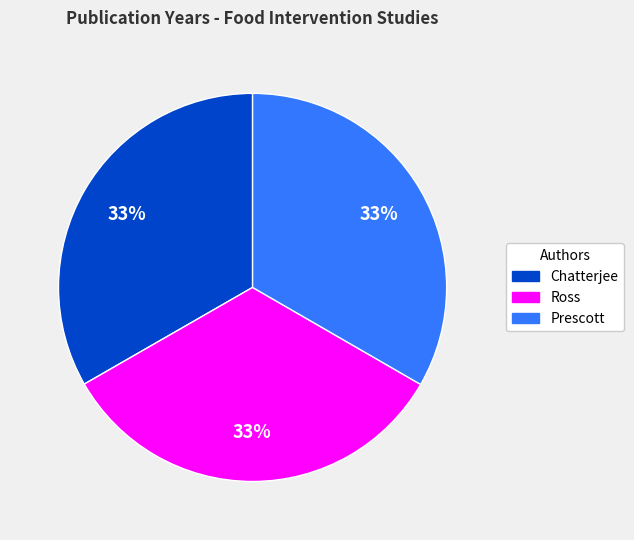

To the nearest percent, what is the average slice percentage?

33%